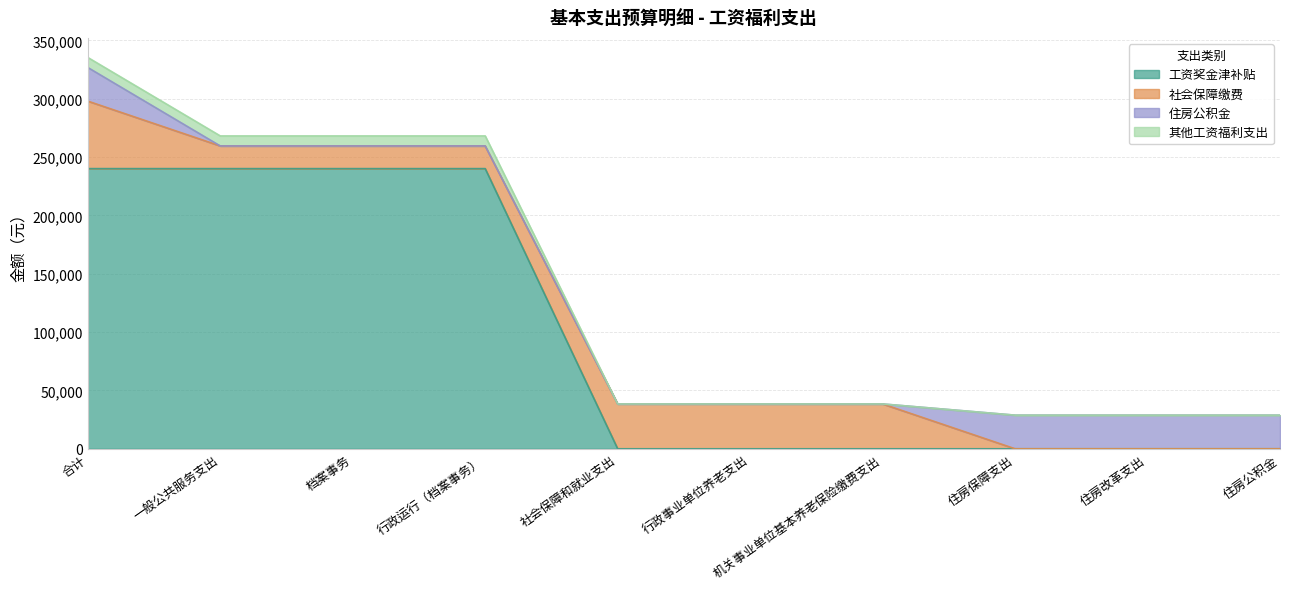

What is the total value across all series at 机关事业单位基本养老保险缴费支出?

38417.3